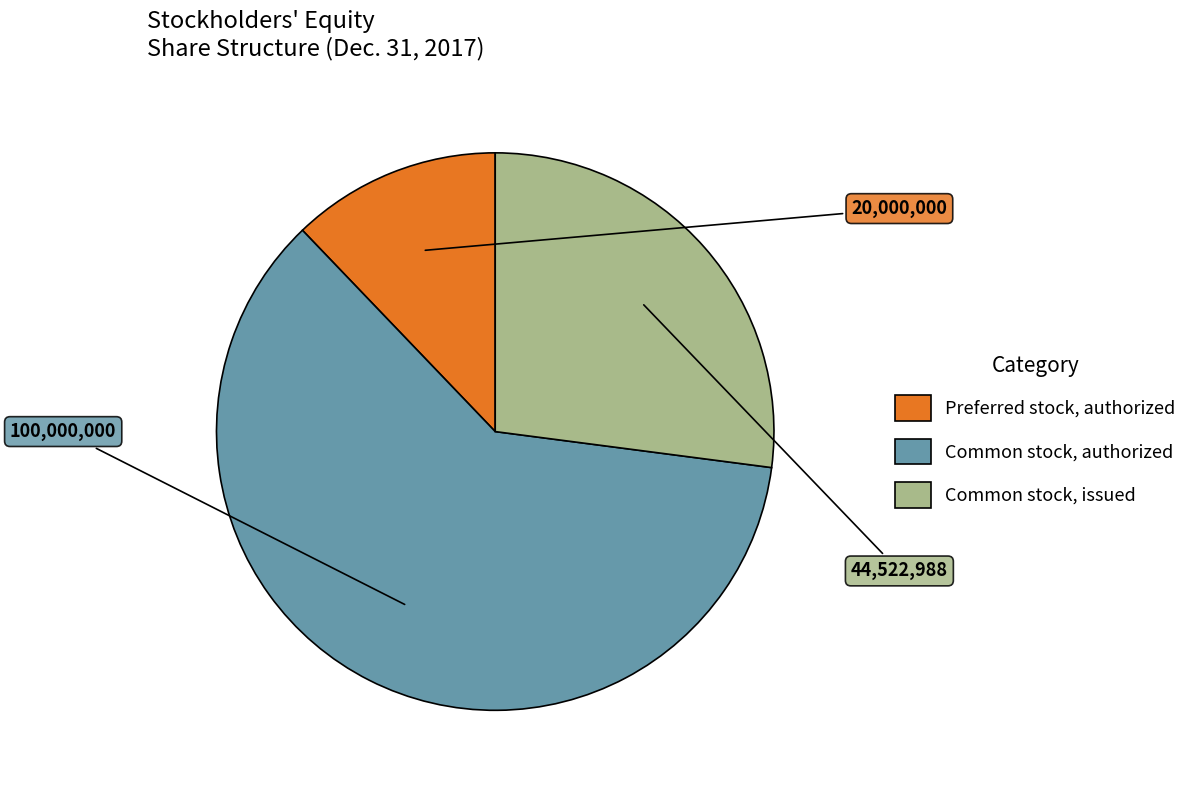

Which slice is the smallest?

Preferred stock, authorized